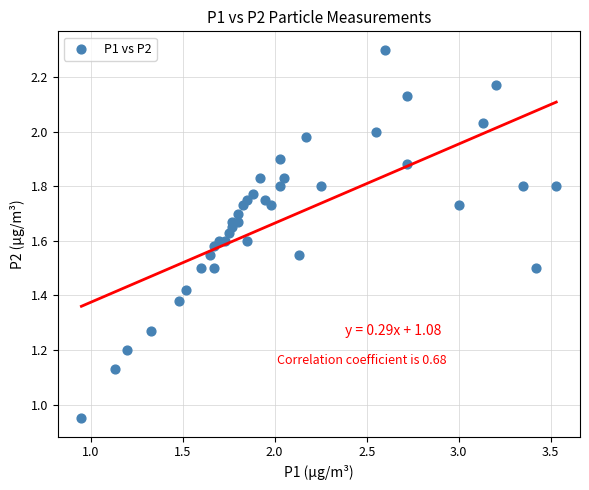

What is the range of X values (max minus min)?

2.6